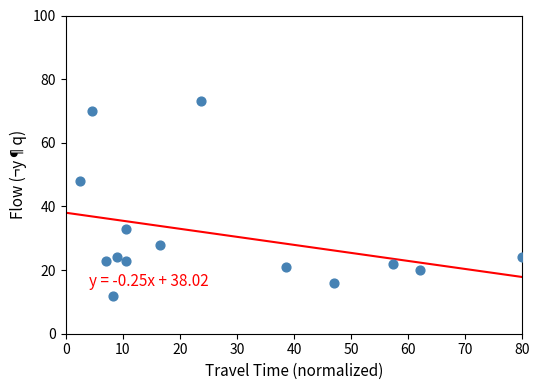

What Y value in the scatter plot is closest to 42?

48